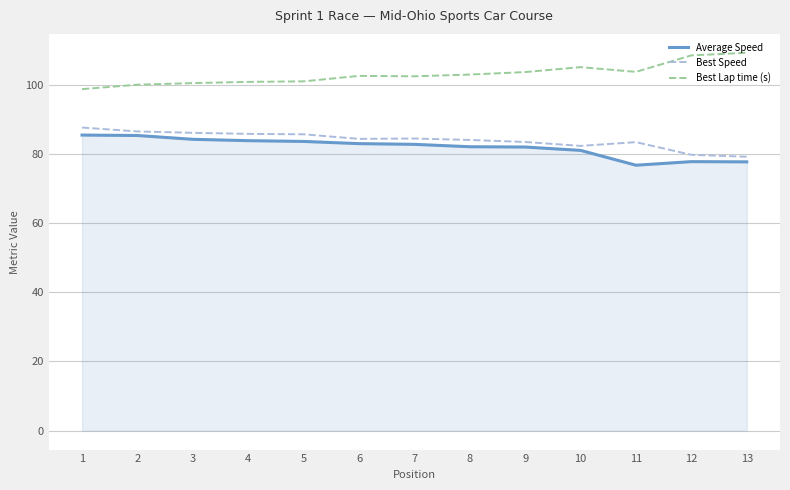

True or false: Best Lap time (s) and Average Speed intersect in this chart.

False